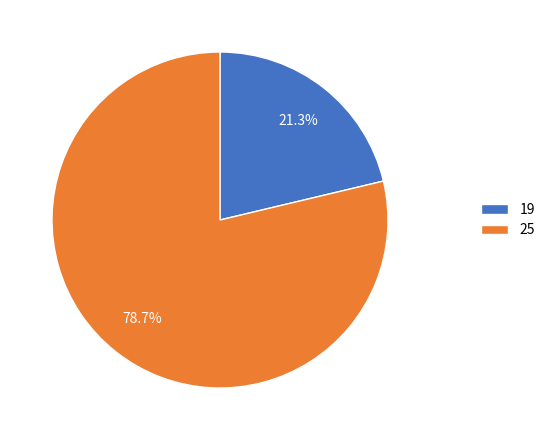

What is the smallest slice in the pie chart?

19